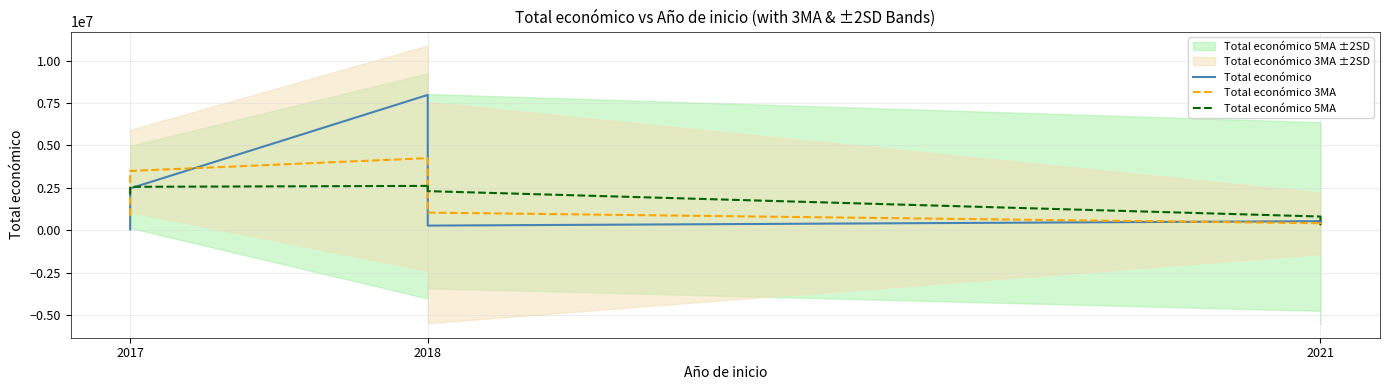

True or false: Total económico 5MA and Total económico 3MA intersect in this chart.

True